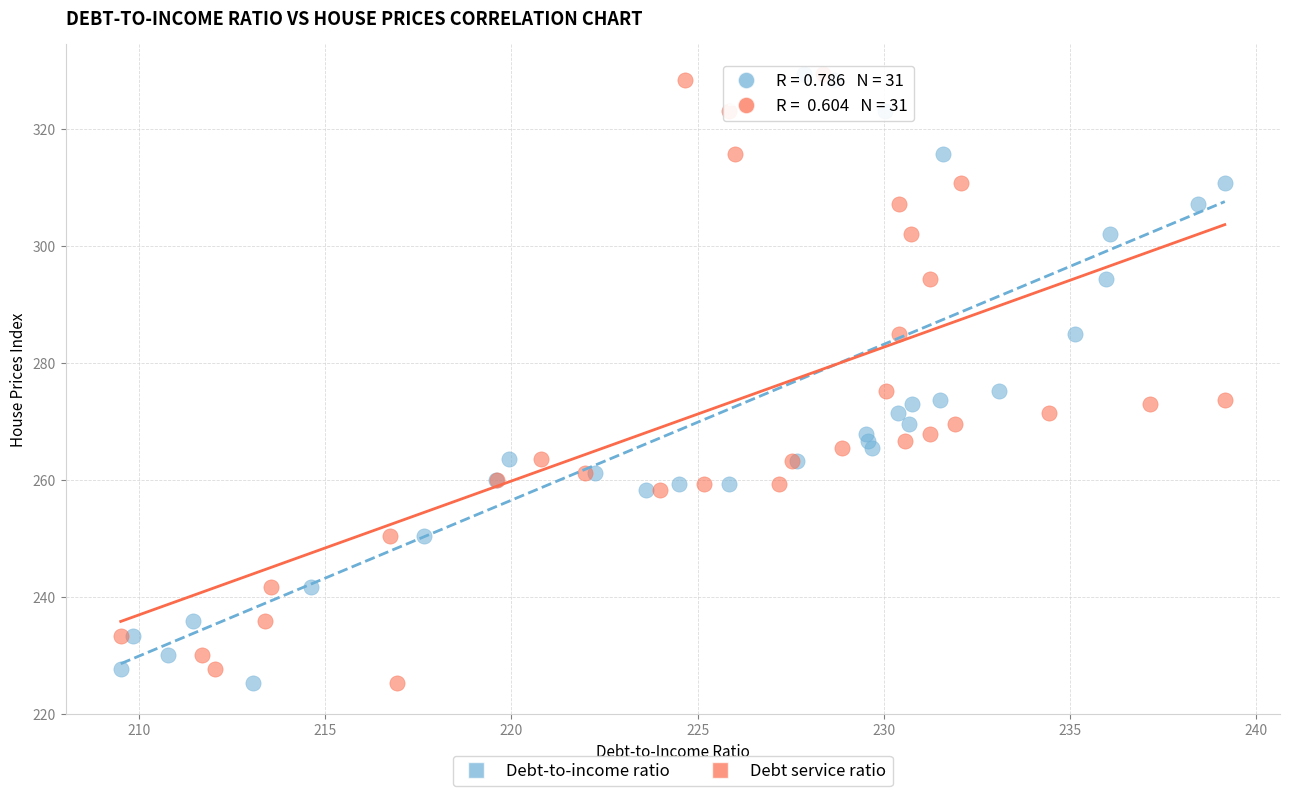

What are all the series names shown in the legend?

Debt-to-income ratio, Debt service ratio